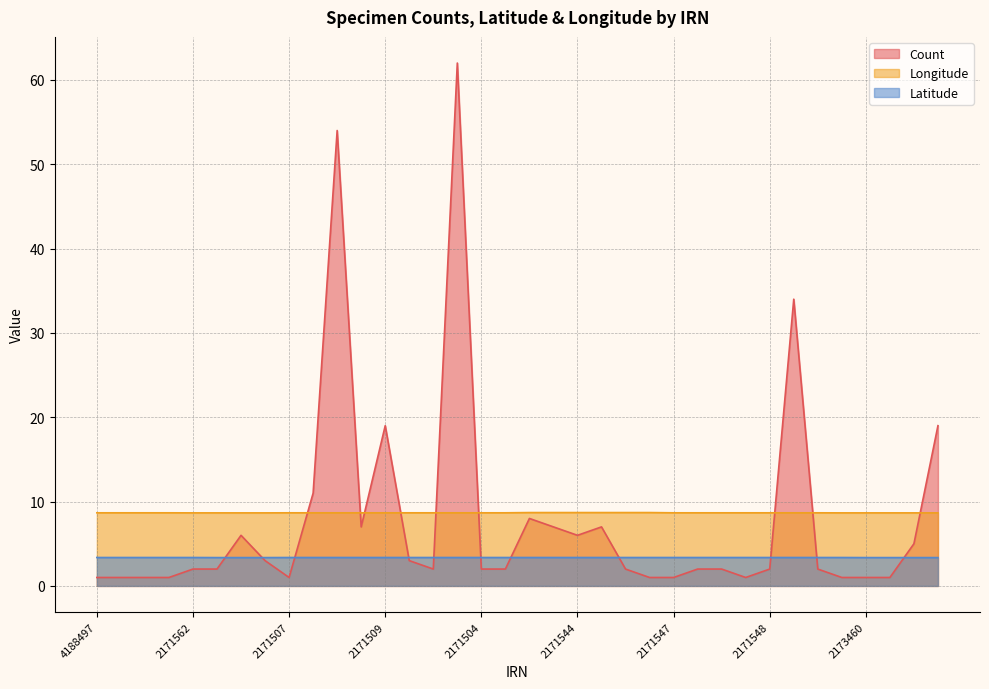

What is the label of the 35th point from the left?

2173462